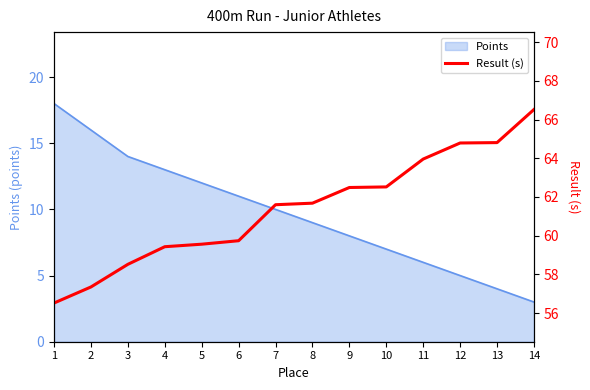

The chart shows a value of 85.4 at 1. True or false?

False